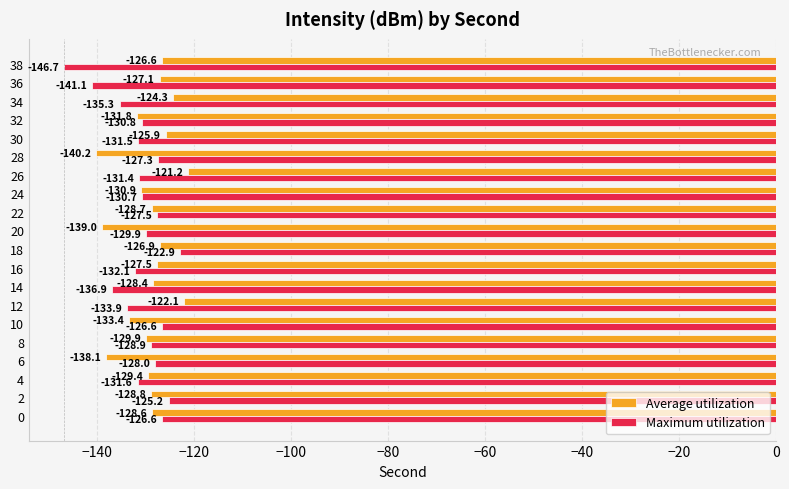

Is the value of Average utilization at 12 greater than the value of Maximum utilization at 8?

Yes